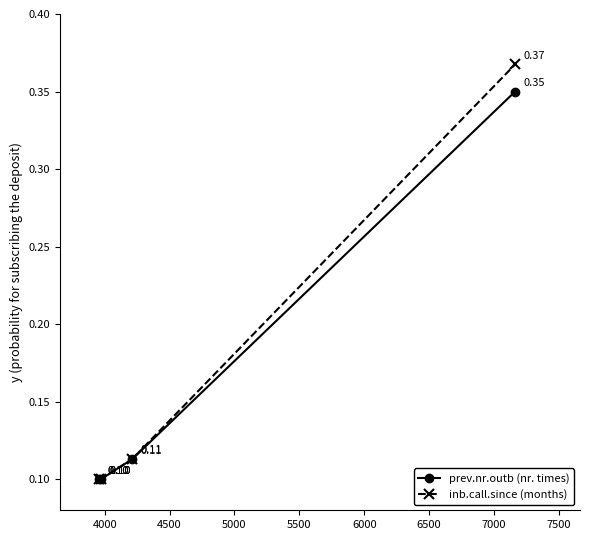

Which series has the largest total across all categories?

inb.call.since (months)